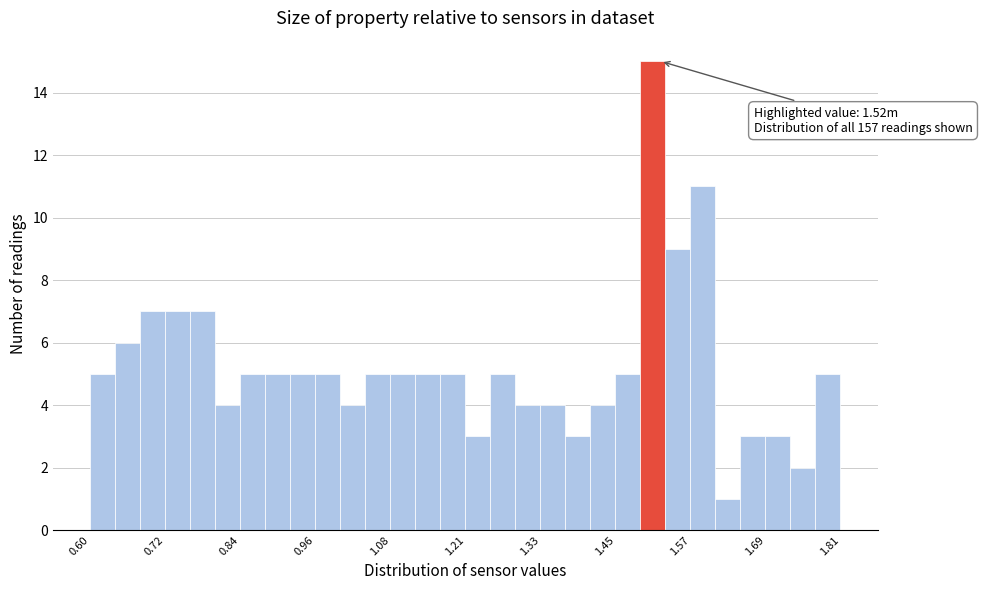

Around what value on the x-axis is the tallest bar? Give the approximate position of its centre, as read against the axis.

1.50